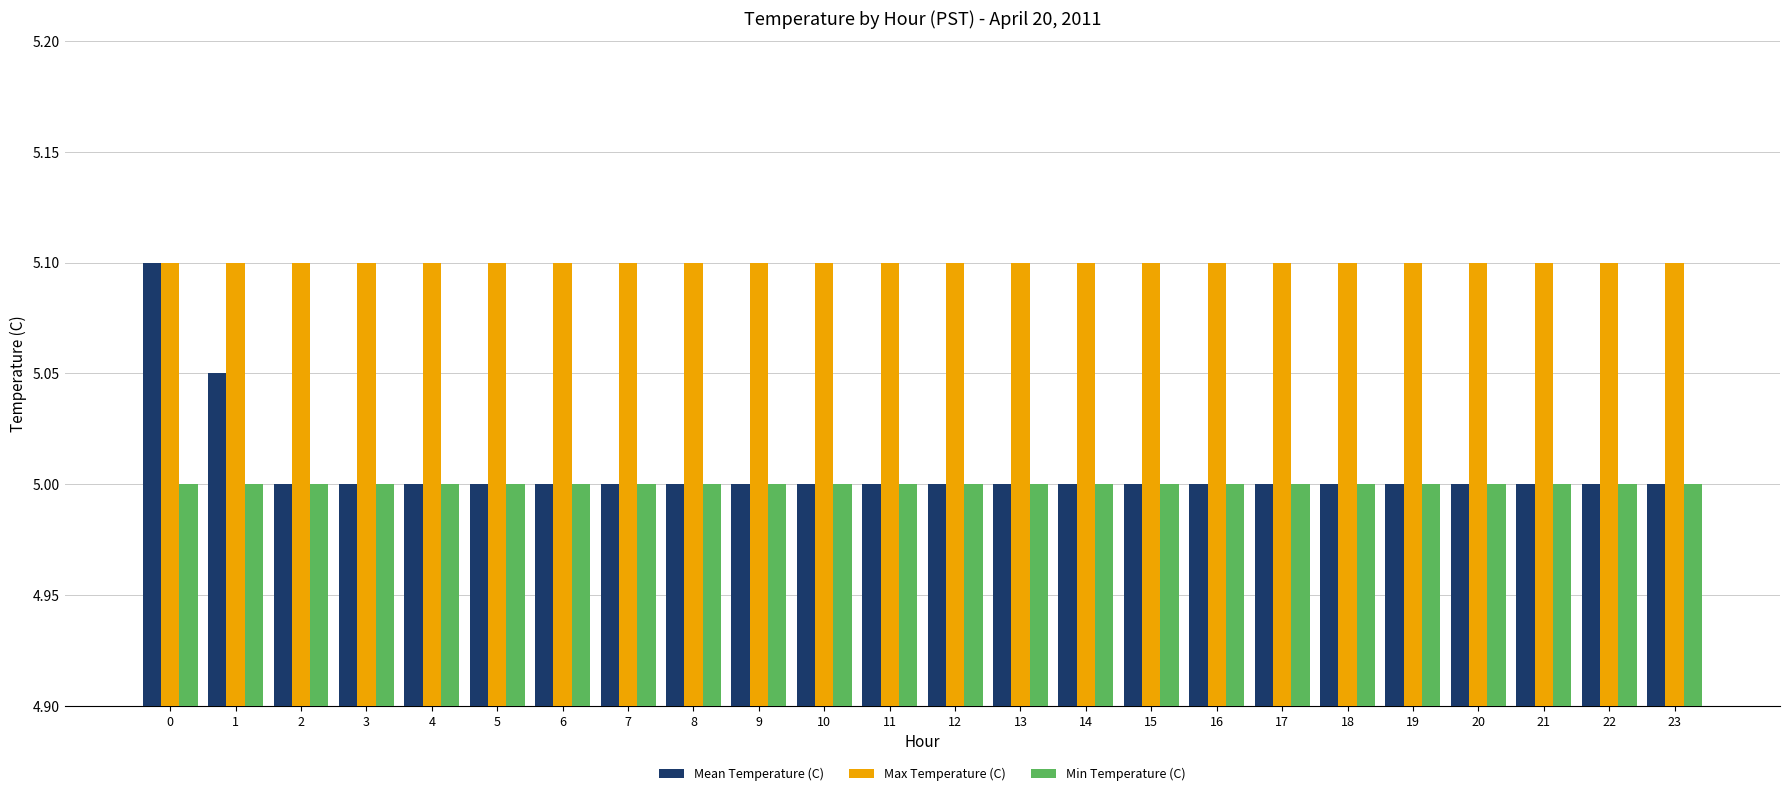

What is the sum of all Max Temperature (C) values?

122.4